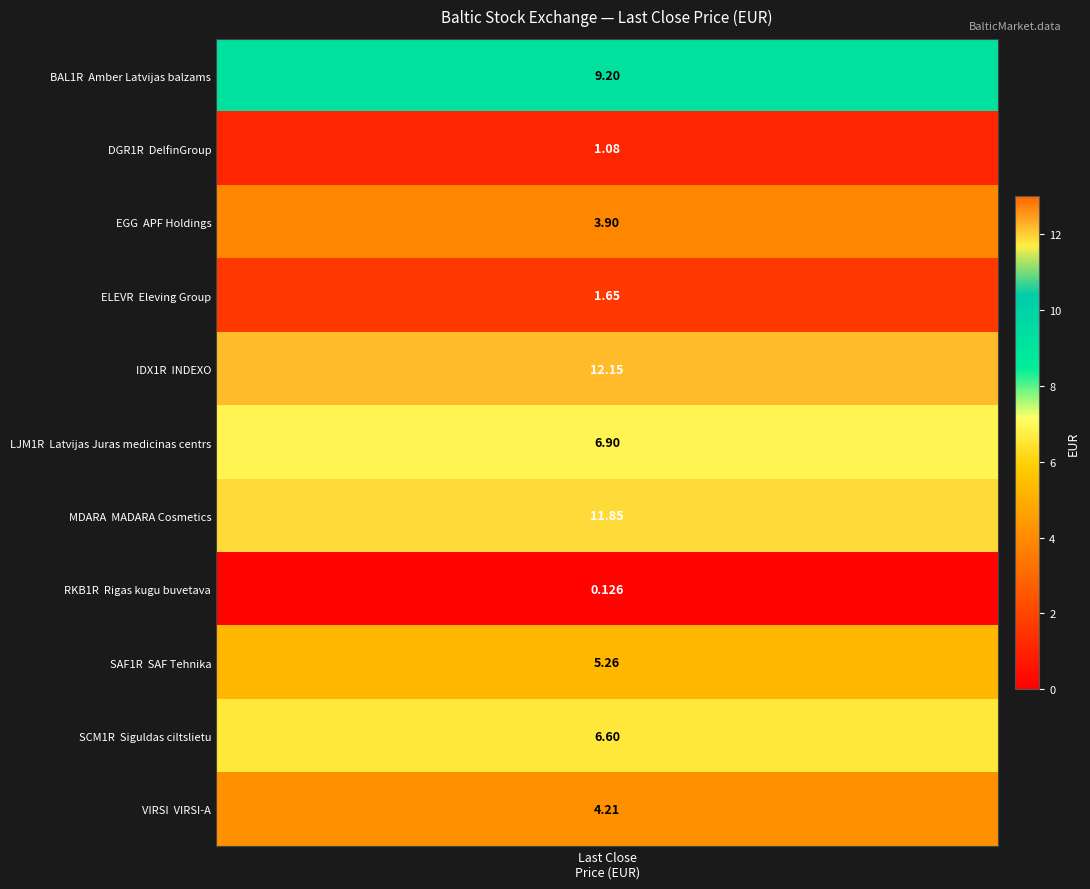

How many values exceed 5?

6